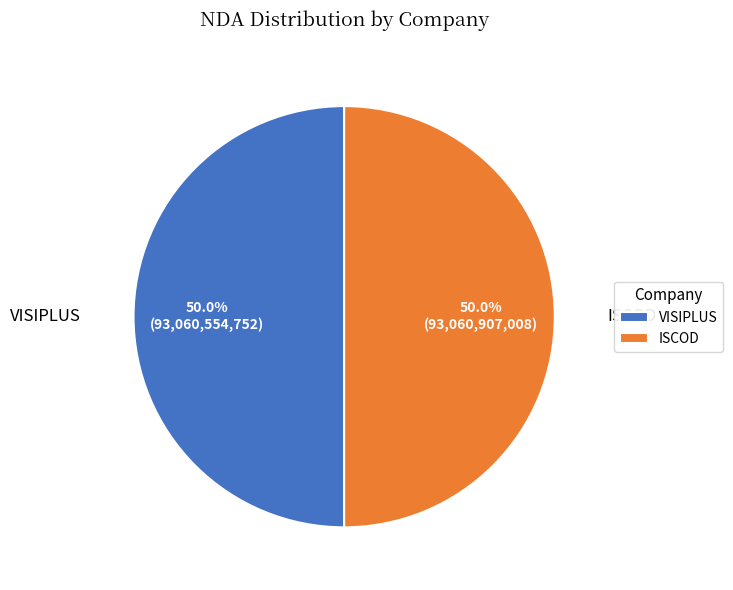

Is the sum of VISIPLUS and ISCOD greater than half?

Yes